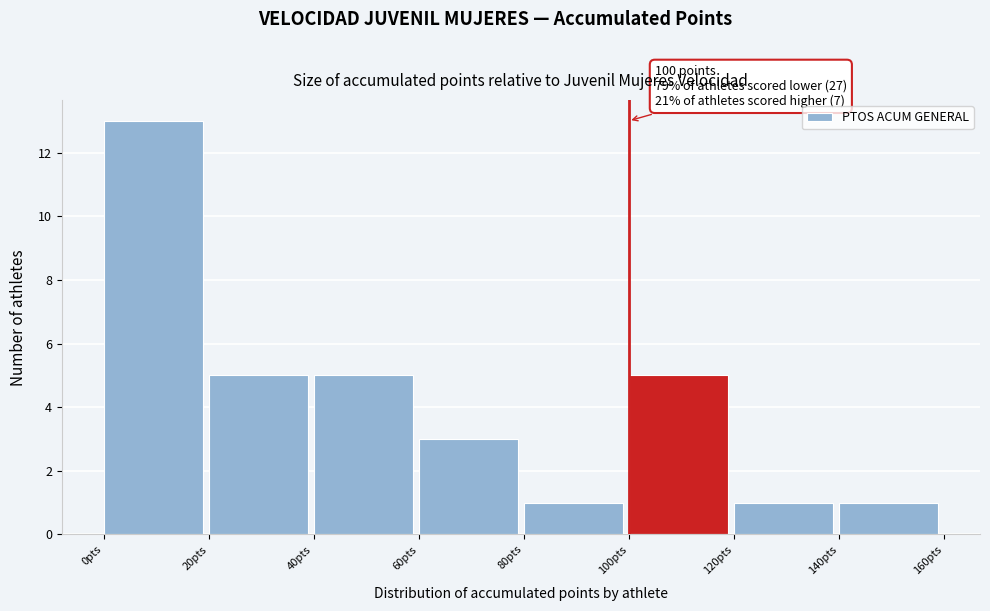

Which range on the x-axis has the tallest bar?

0 to 20